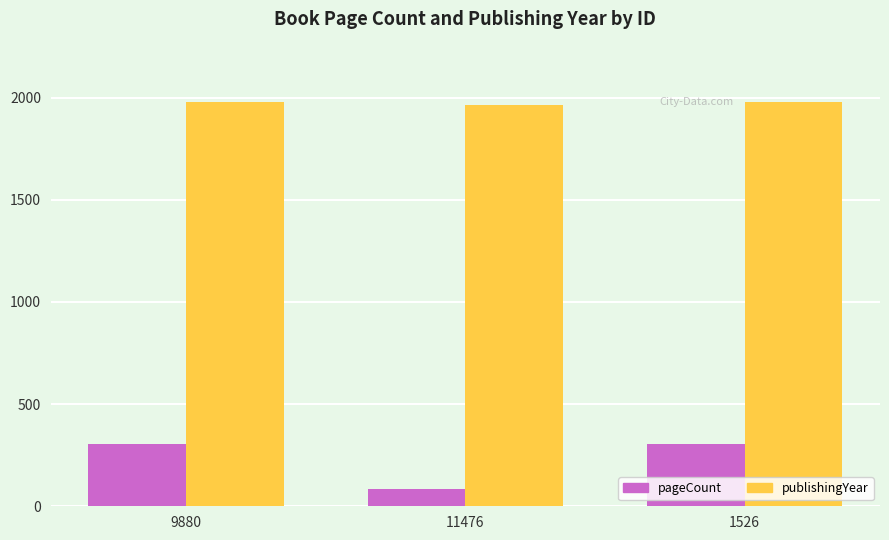

What is the label of the 2nd bar from the left?

11476